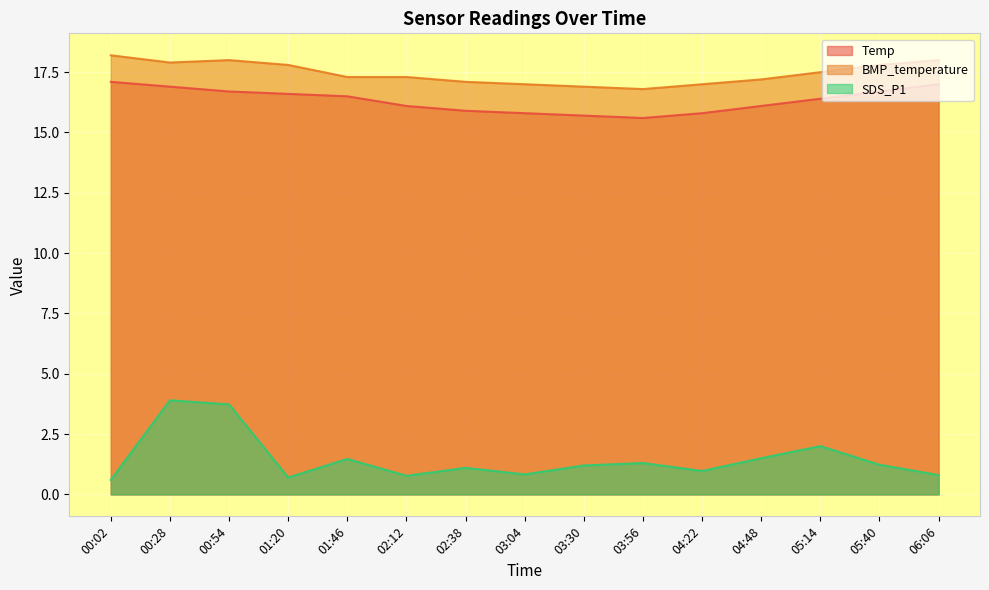

True or false: Temp has more than 0 points higher than both neighbors.

False